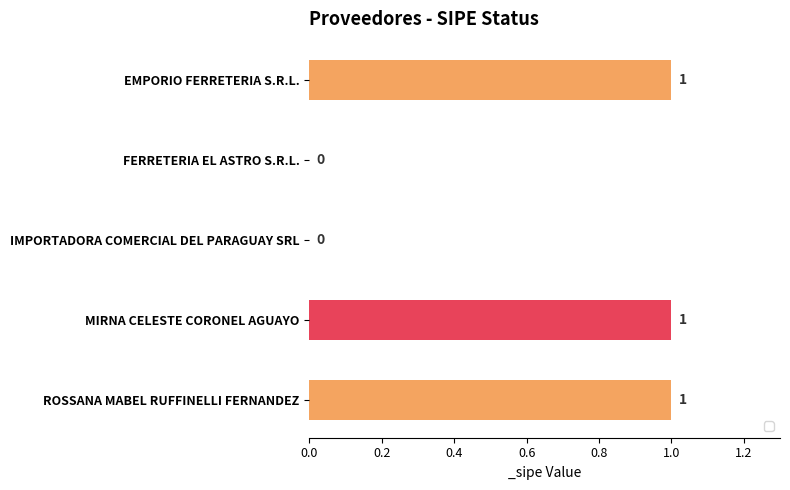

How many values are between 0 and 1?

5